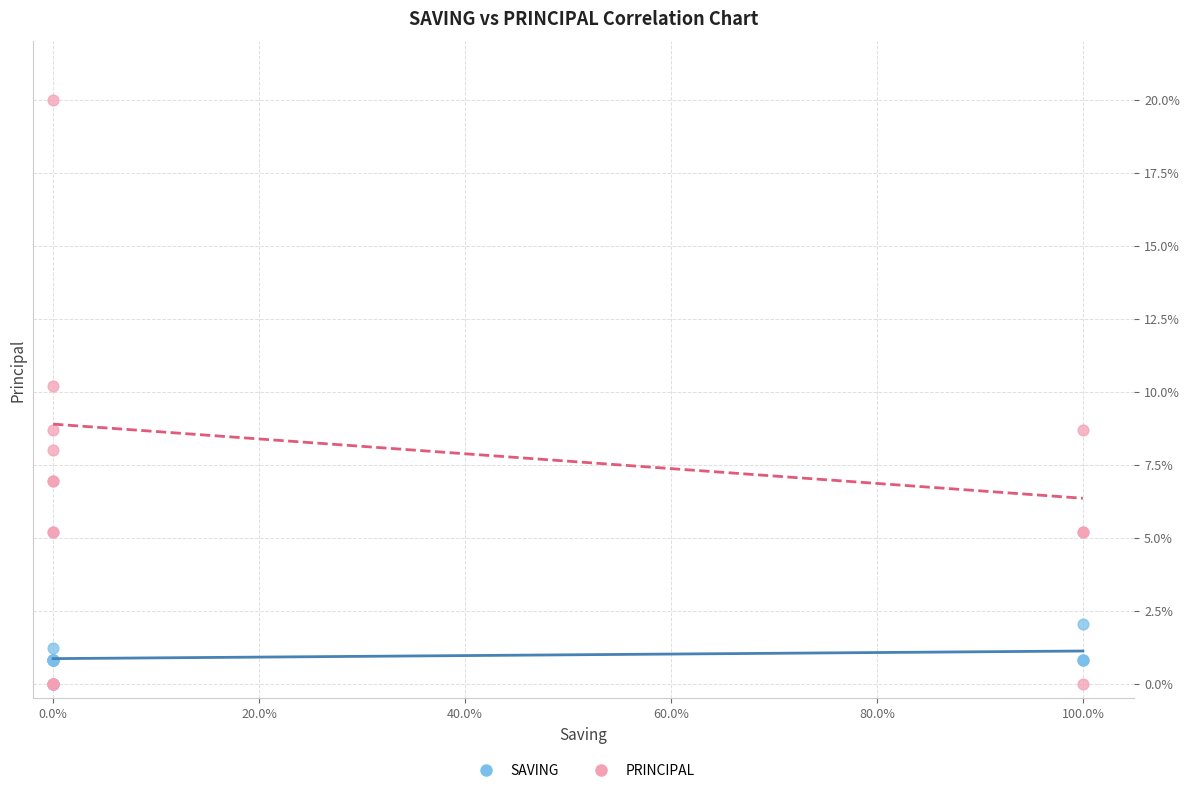

Which series has the widest spread of Y values?

PRINCIPAL